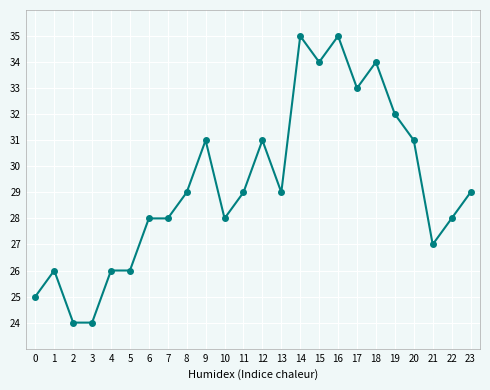

What is the minimum value shown in the chart?

24